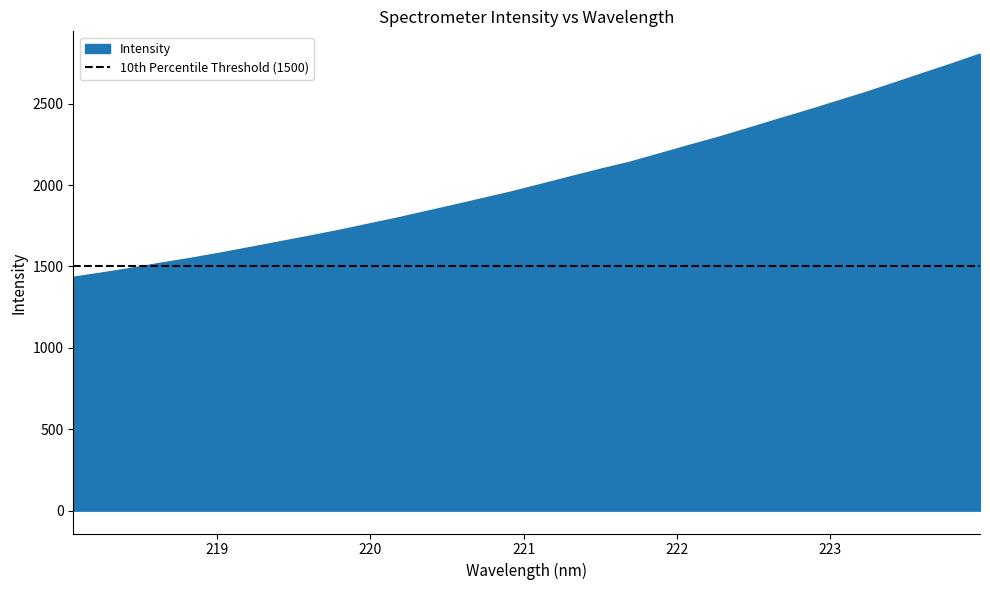

What is the difference between the values at 223.5987 and 219.2067?

1067.4